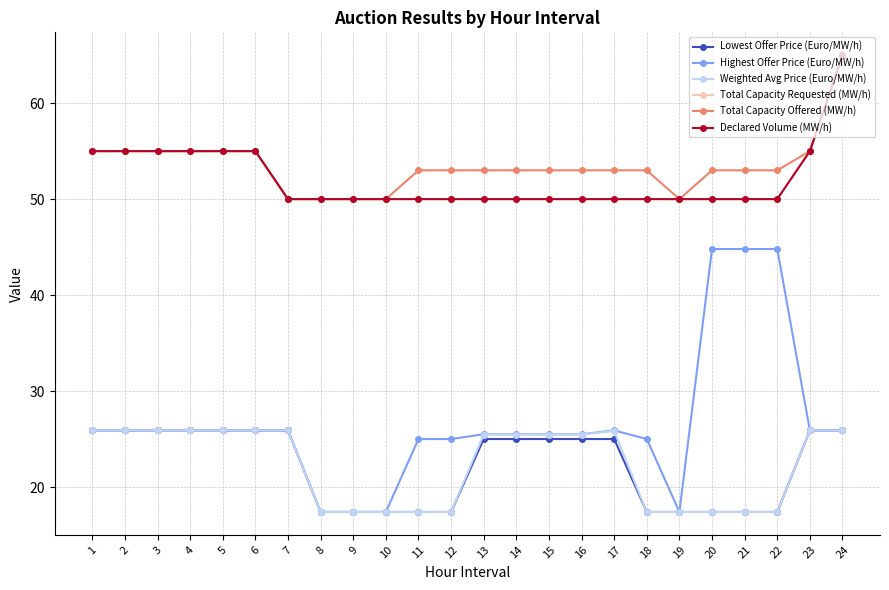

Which series has the largest total across all categories?

Total Capacity Offered (MW/h)